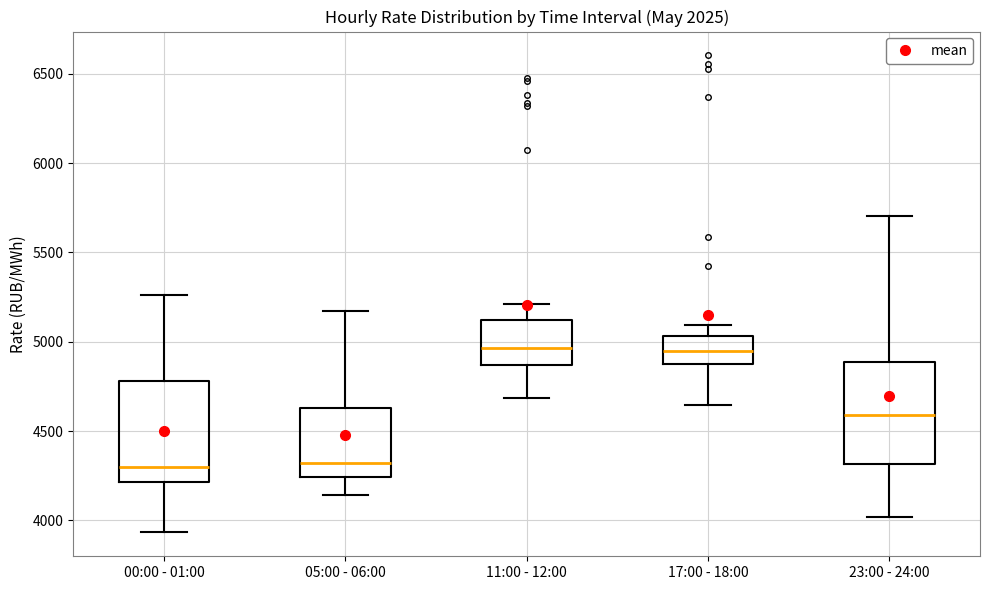

Where does the median line of the box for 00:00 - 01:00 sit on the y-axis? The values are not printed on the chart, so give them approximately, as read against the axis.

4300